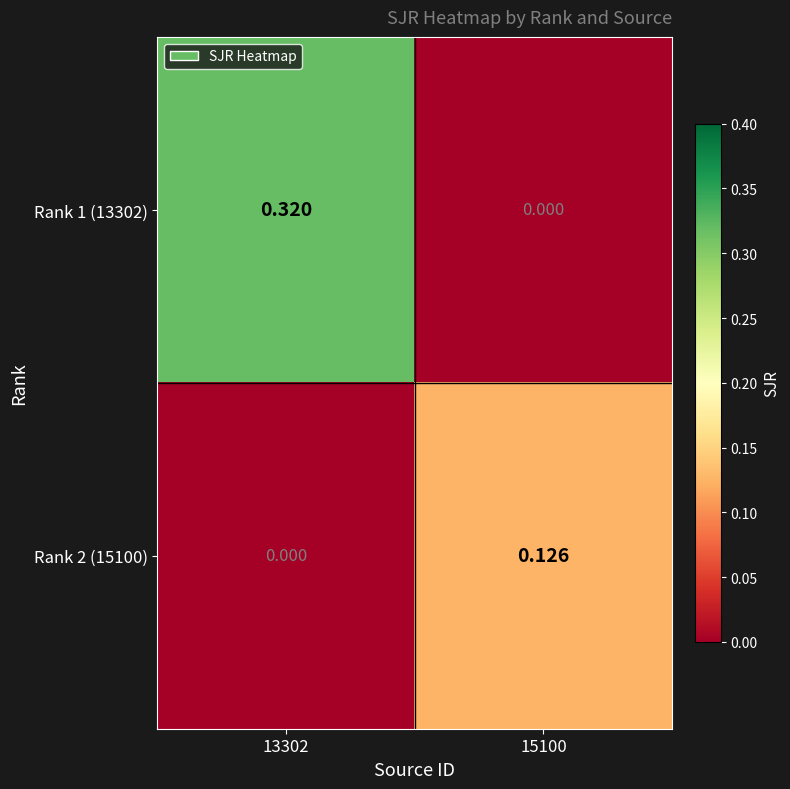

Is the value of Rank 2 (15100) at 15100 greater than the value of Rank 1 (13302) at 13302?

No